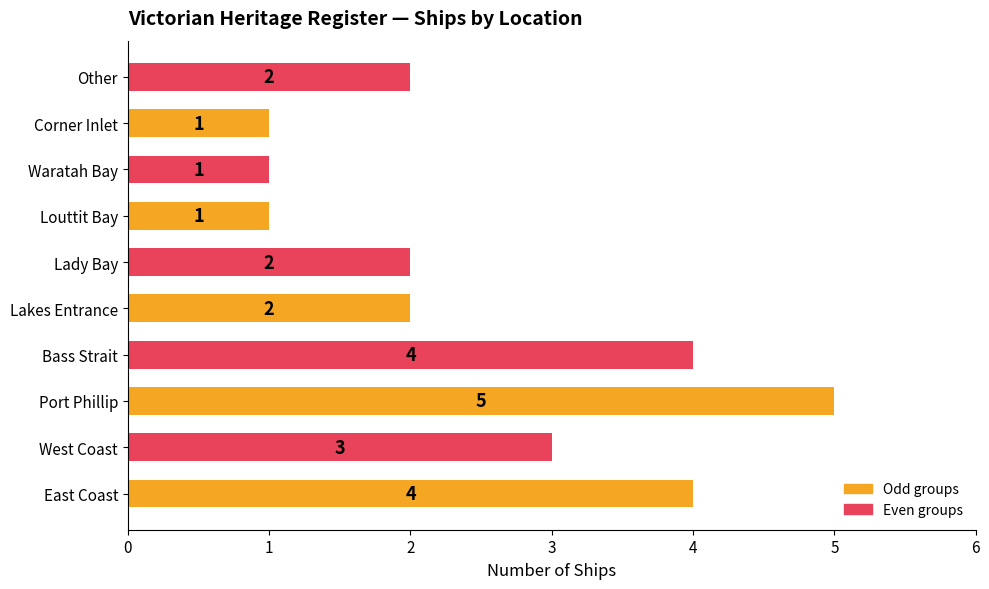

What is the difference between the maximum and minimum values?

4